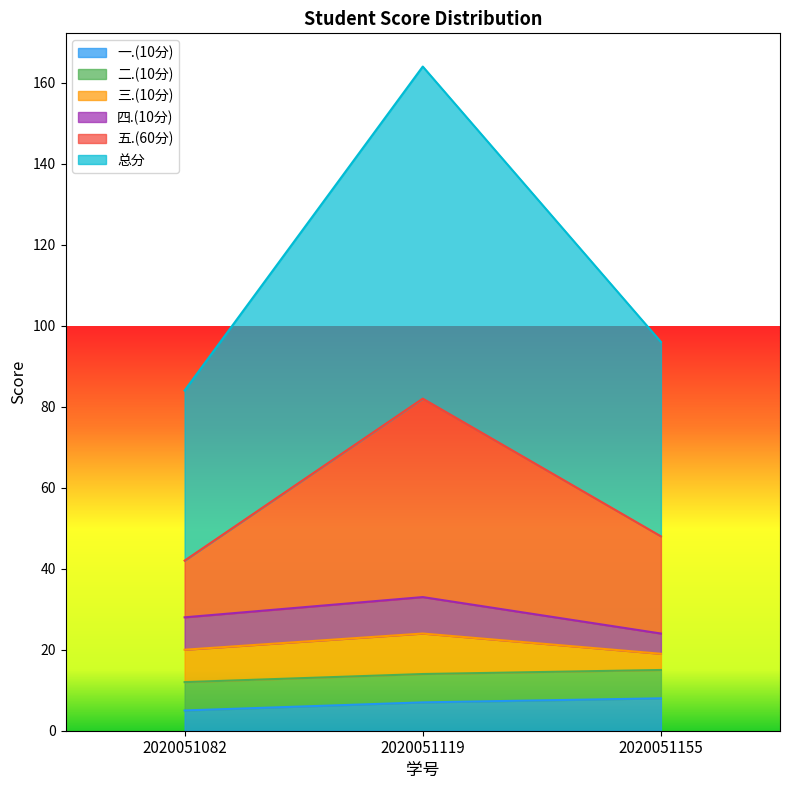

At which category is the sum across all series the highest?

2020051119